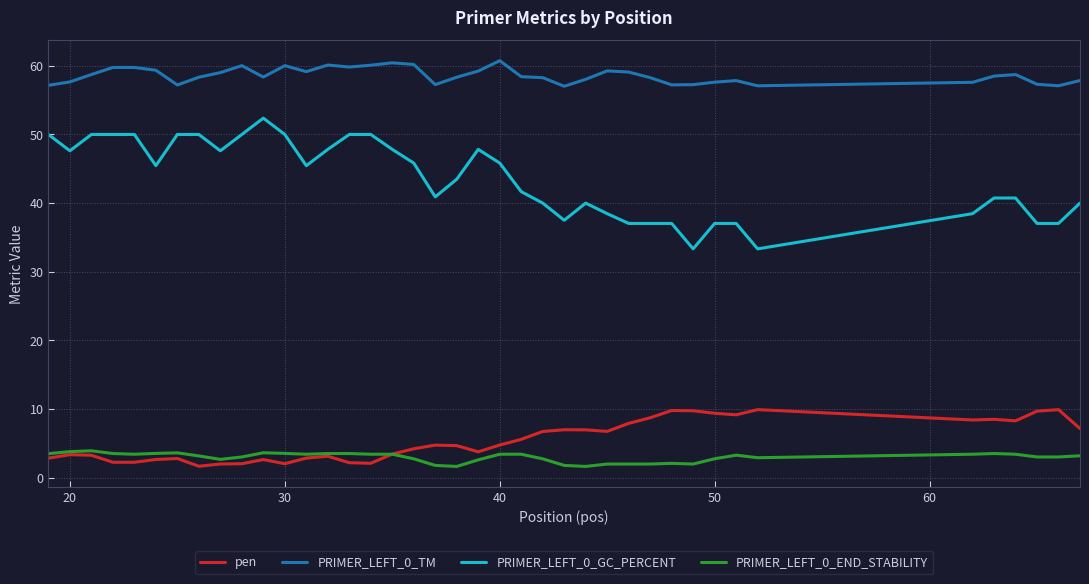

What is the smallest value displayed?

1.6